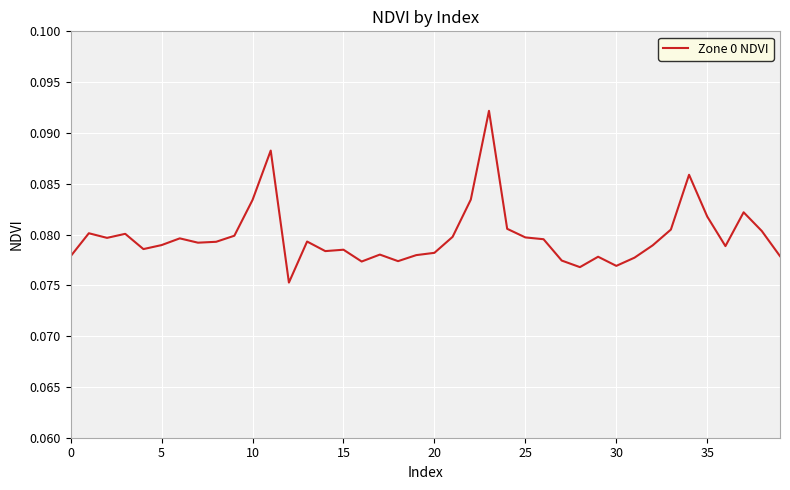

What is the minimum value shown in the chart?

0.1